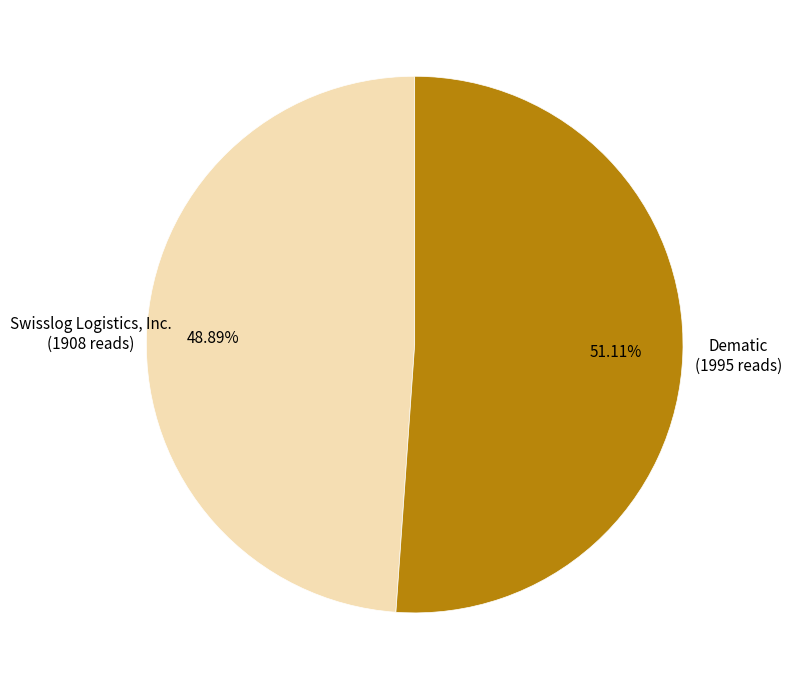

To the nearest percent, what is the difference between the largest and smallest slice percentages?

2%